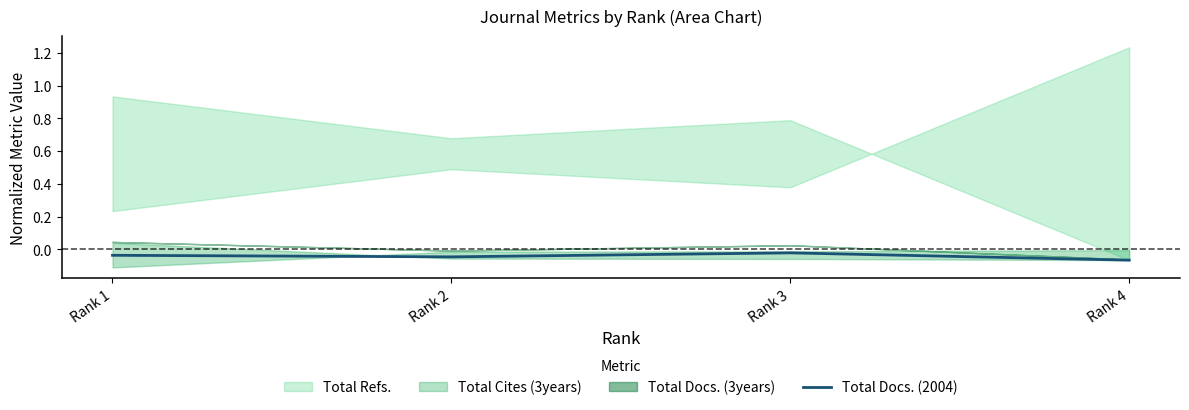

How many lines are shown in the chart?

1